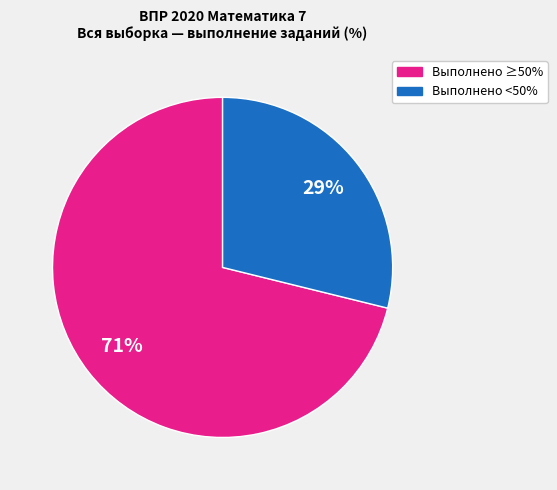

To the nearest percent, what is the difference between the largest and smallest slice percentages?

42%